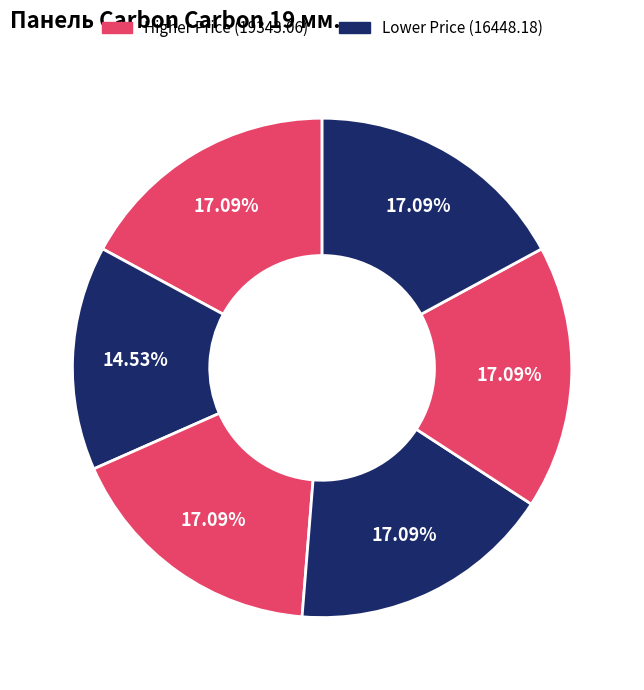

Count the number of slices in the pie.

6